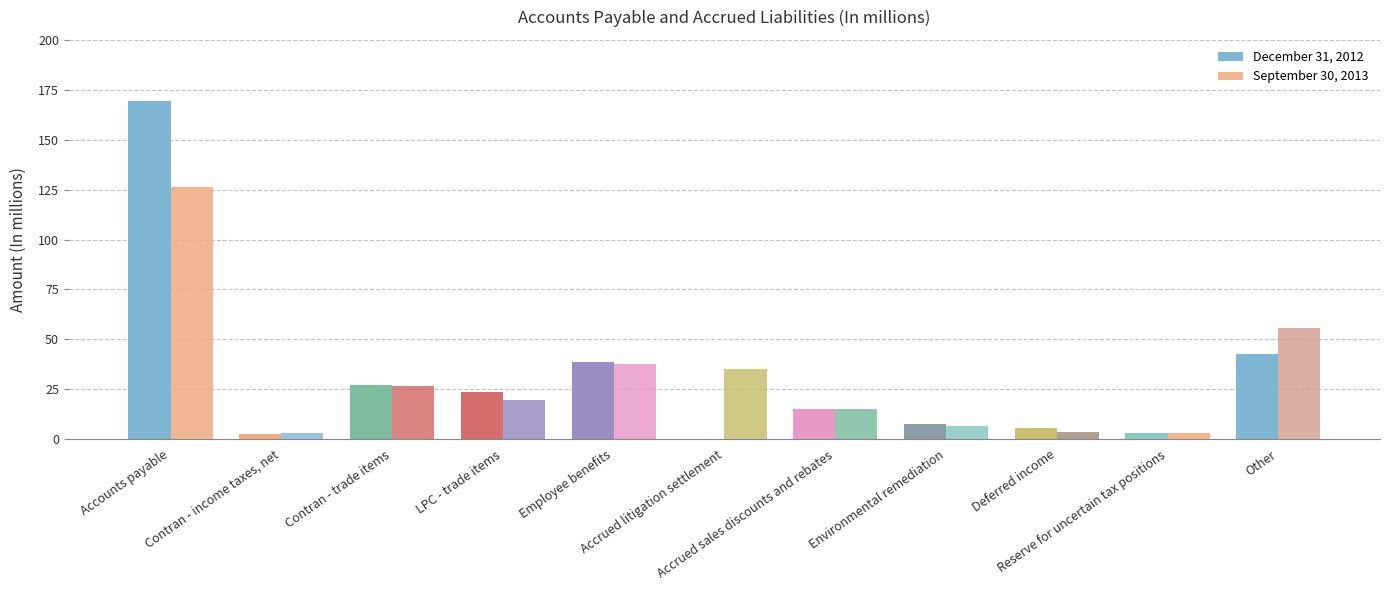

The September 30, 2013 series shows 44.7 at Contran - trade items. True or false?

False